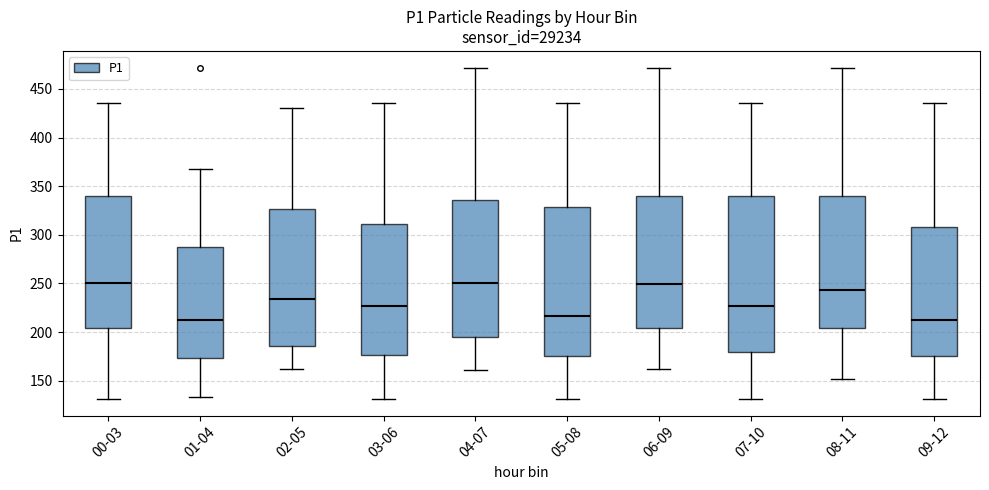

Comparing the boxes themselves (not the whiskers), which one is the tallest?

07-10